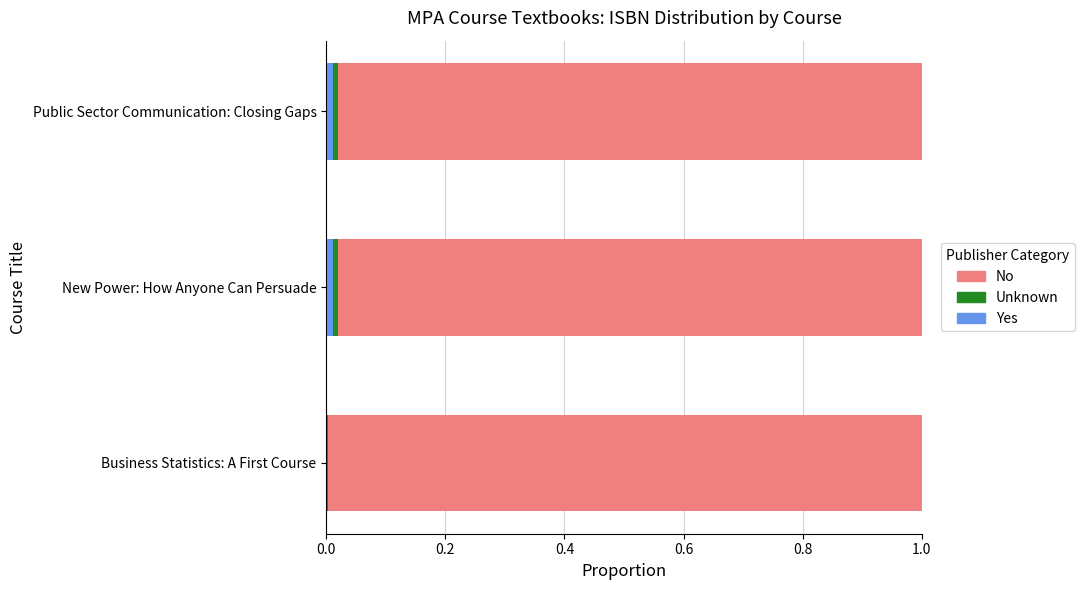

Is it true that Yes equals 0.0 at New Power: How Anyone Can Persuade?

True